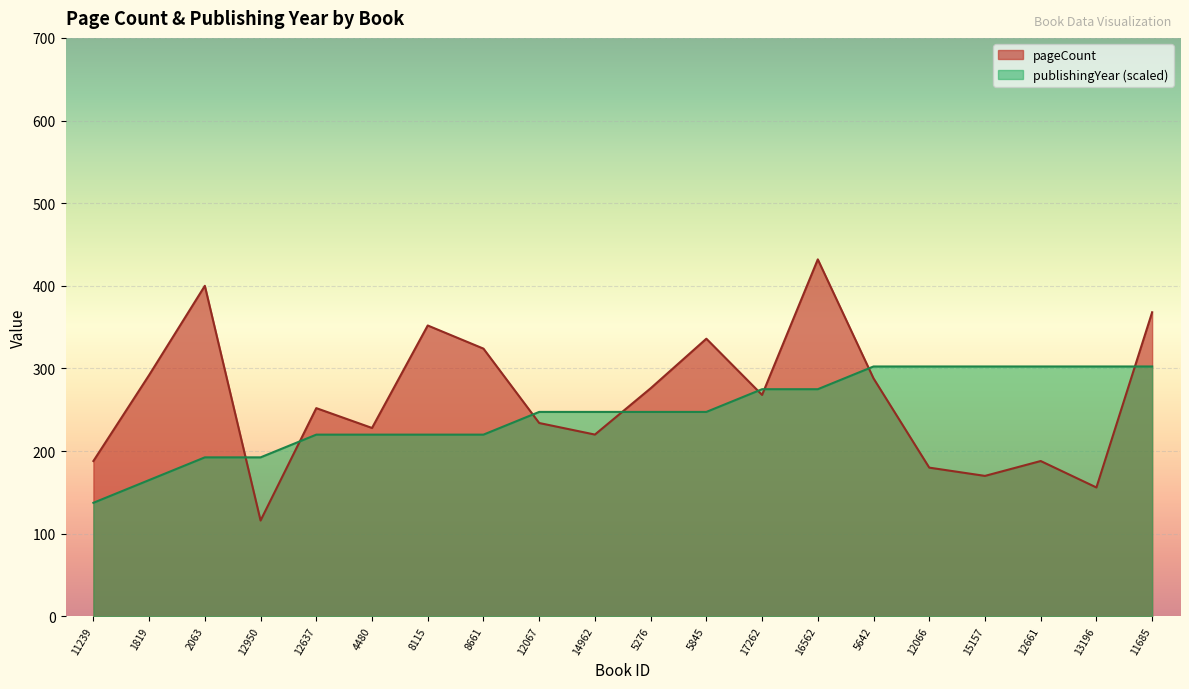

True or false: pageCount has a value of 189.1 at 11685.

False